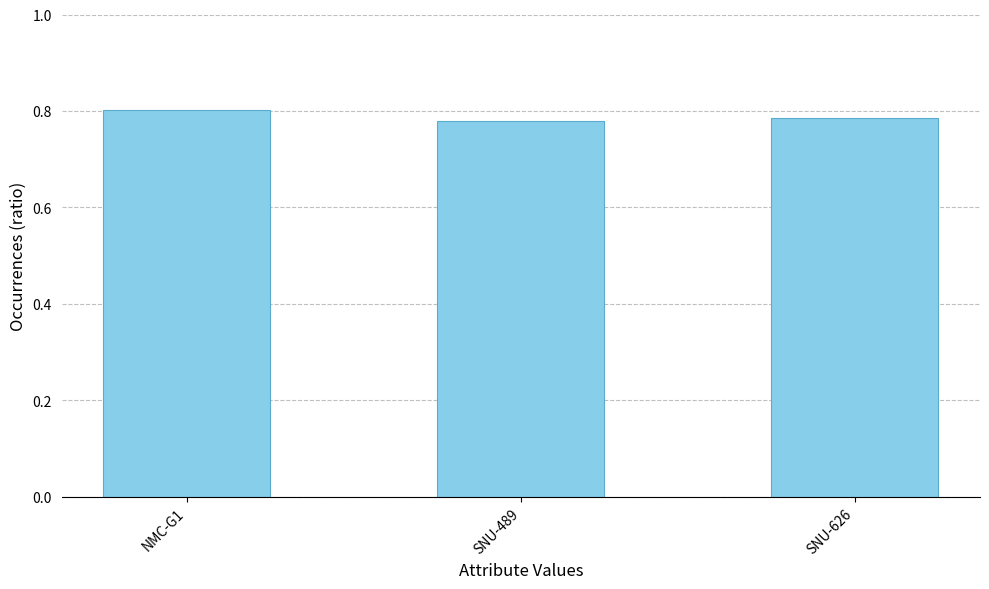

The value at SNU-626 is 0.8. True or false?

True